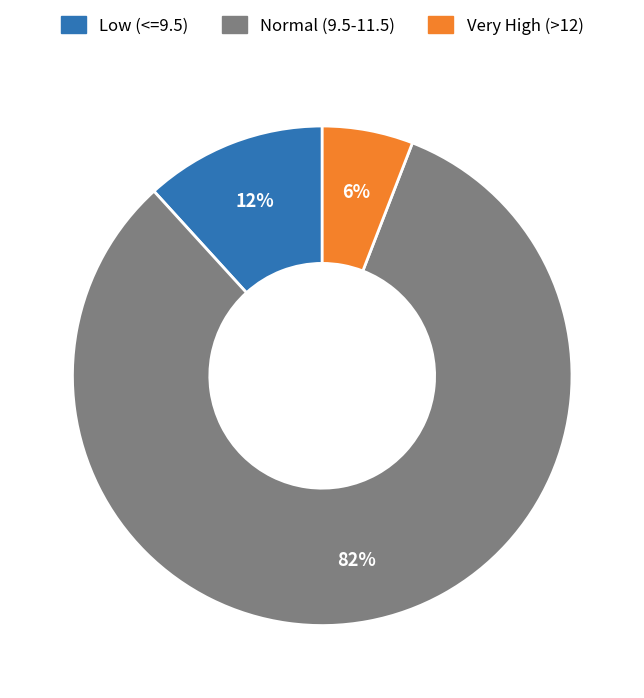

Is there a majority slice in this chart?

Yes